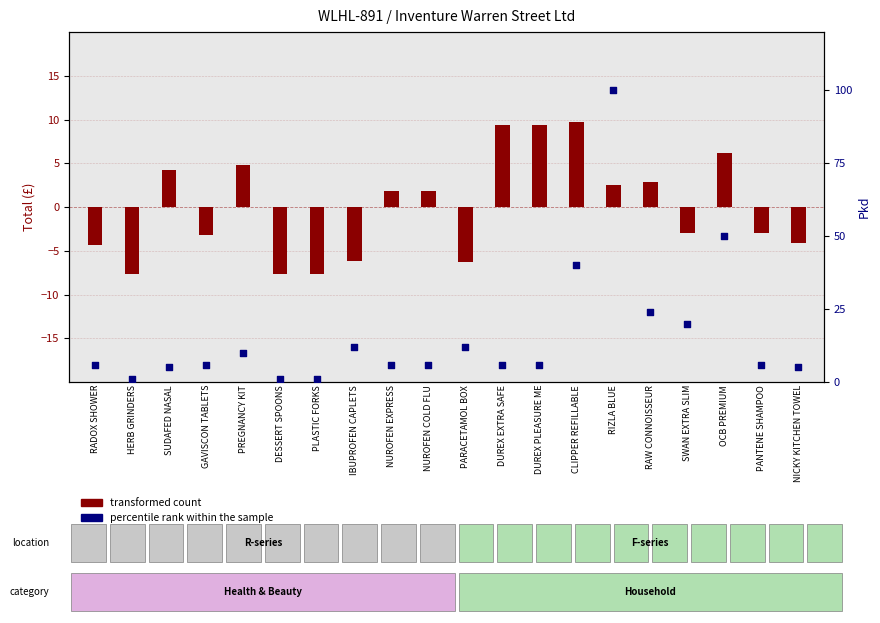

What are all the series names shown in the legend?

transformed count, percentile rank within the sample